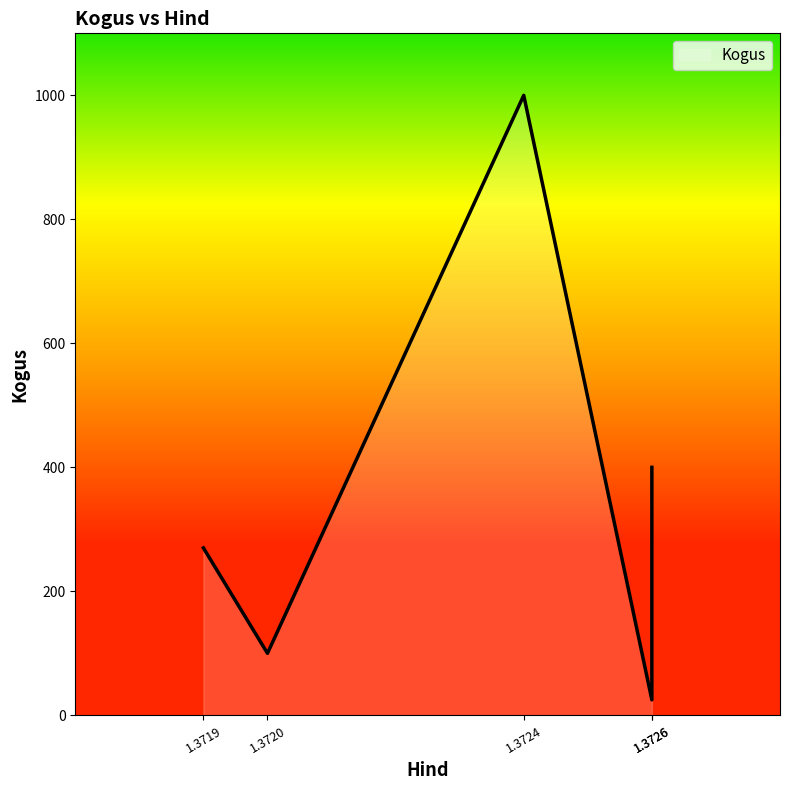

What is the sum of all values?

1795